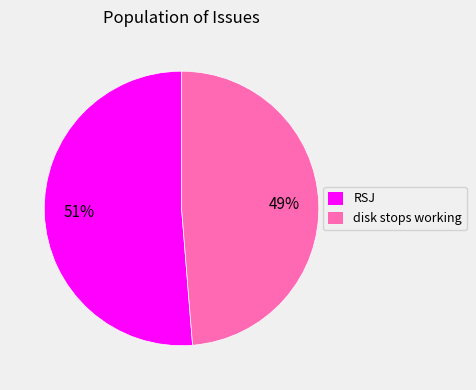

Does any single category account for the majority?

Yes